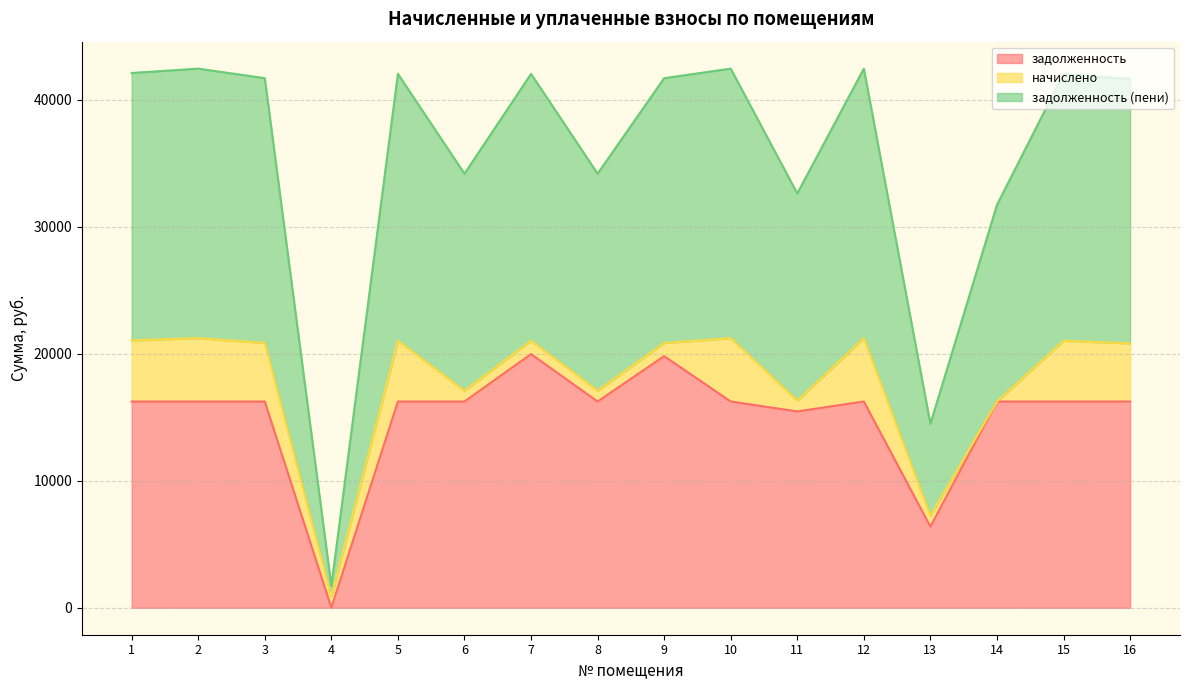

What is the highest value of the задолженность series?

19977.7